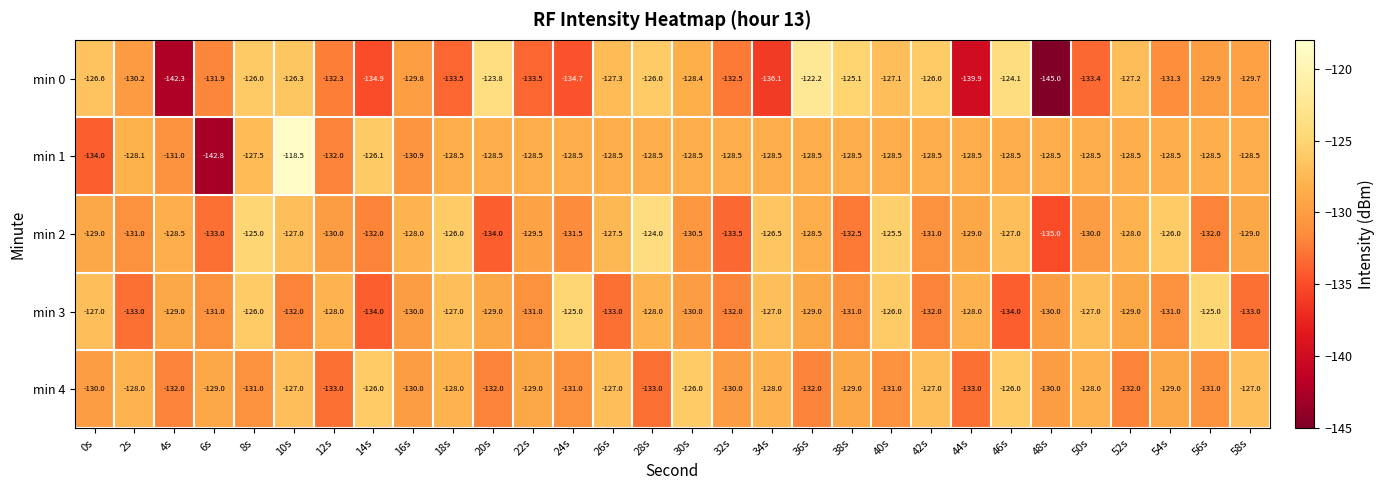

What is the difference between the maximum and minimum values in the min 4 series?

7.0